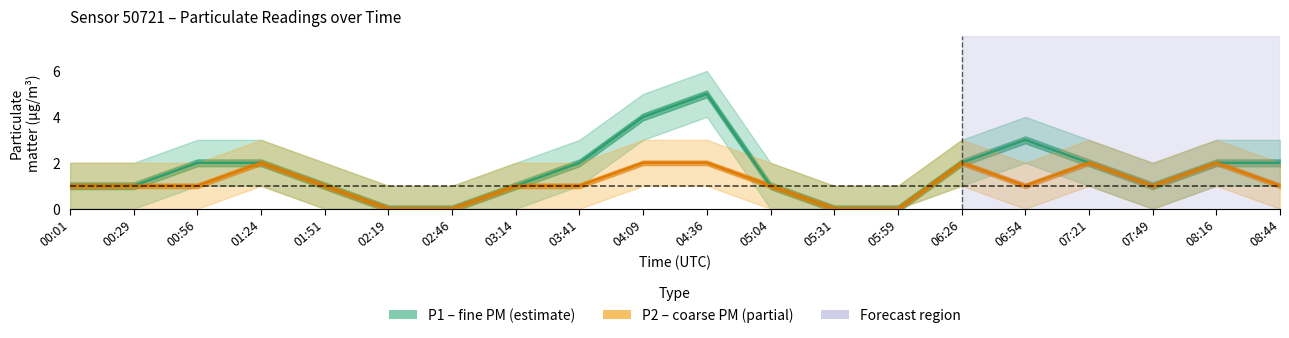

Which series has the largest range (max minus min)?

P1 (fine PM)